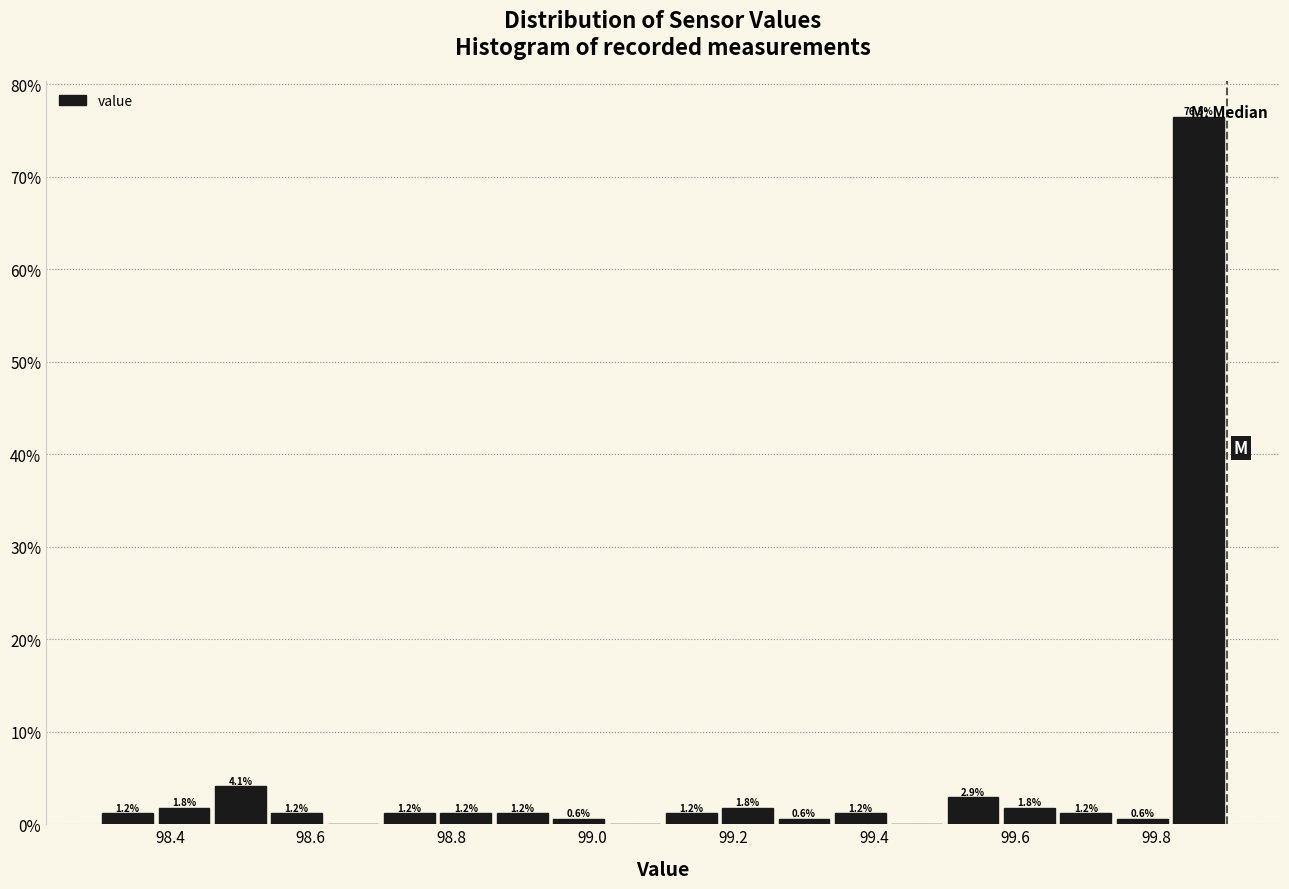

Which range on the x-axis has the tallest bar?

99.82 to 99.90